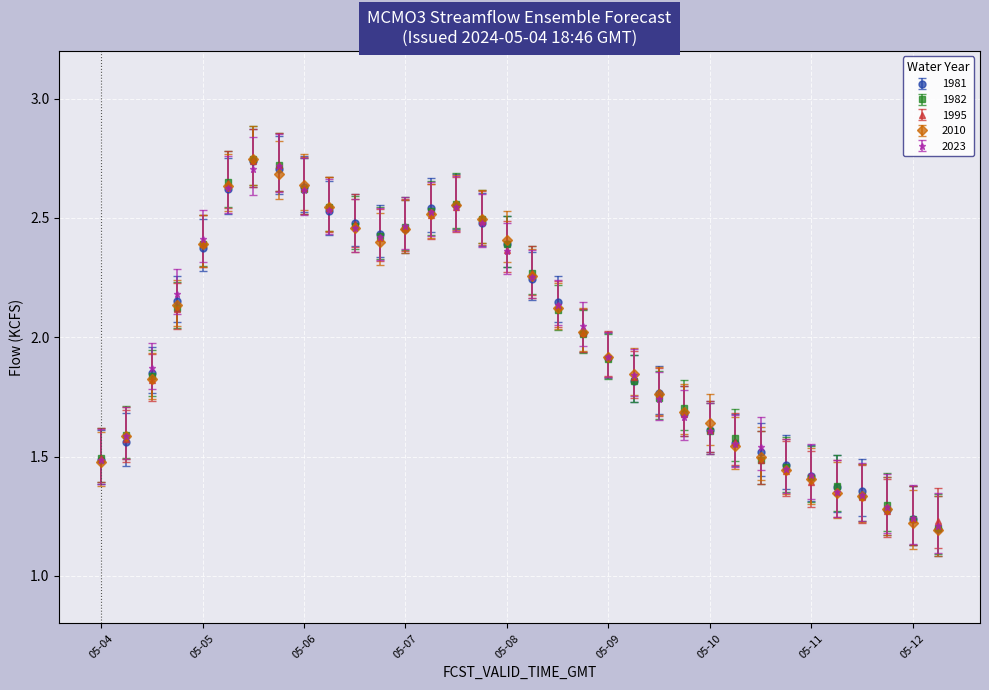

At how many categories does at least one series exceed 1?

34